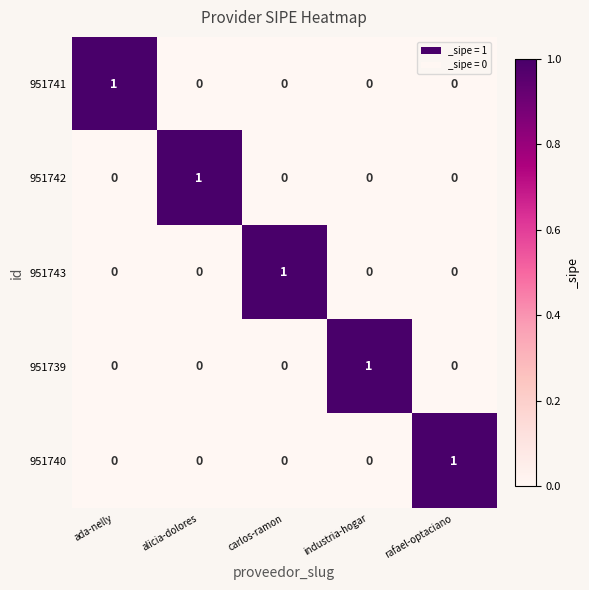

True or false: 951742 has a value of 0 at rafael-optaciano.

True